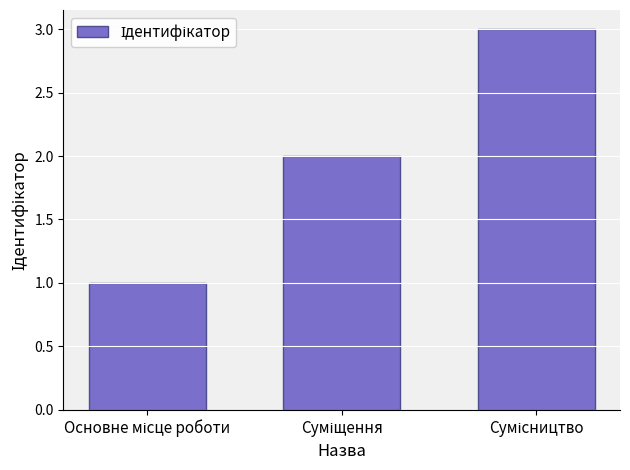

What is the sum of all values?

6